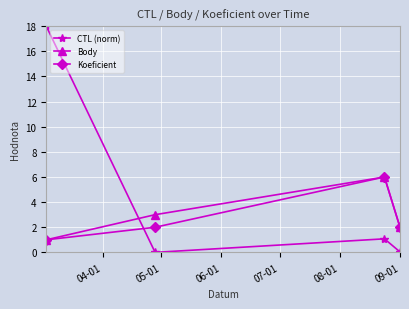

What is the sum of all Koeficient values?

11.0